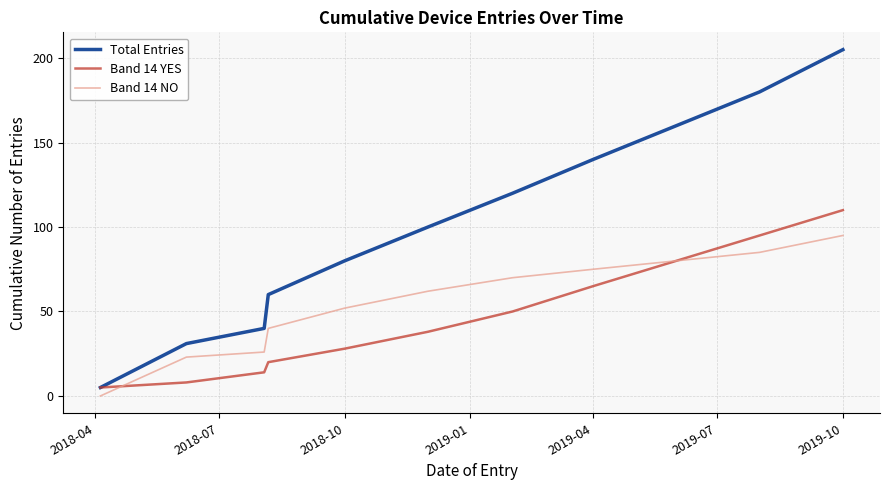

Which series has the largest total across all categories?

Total Entries